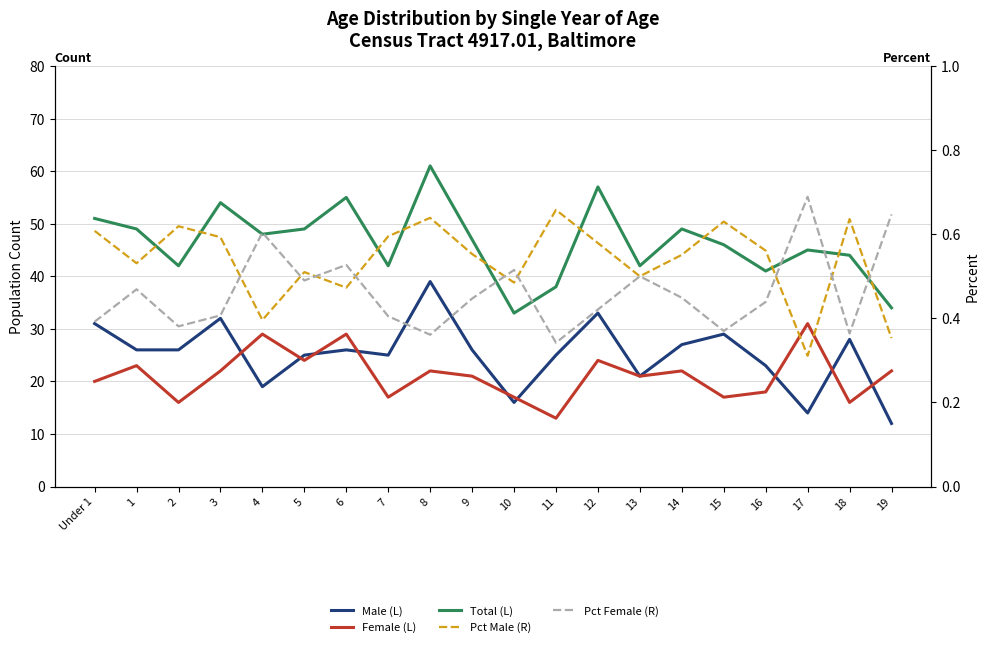

How many series are shown in this chart?

5